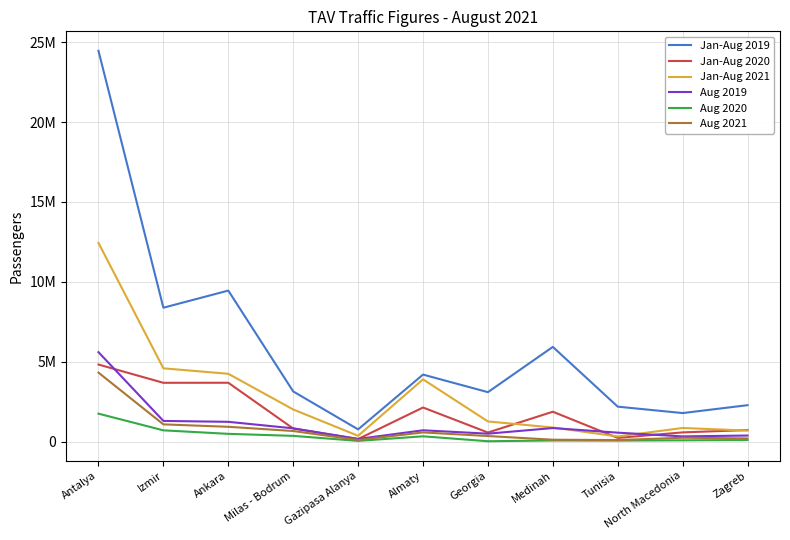

True or false: Jan-Aug 2019 and Aug 2021 intersect in this chart.

False